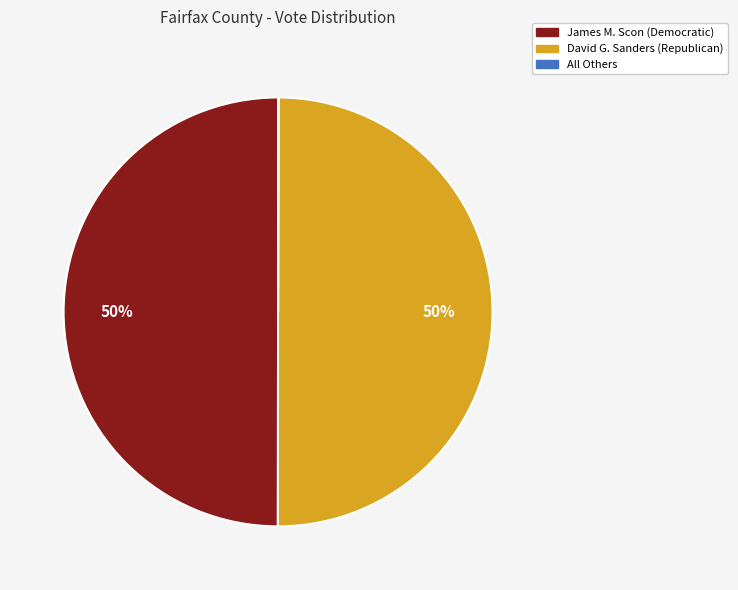

What percentage is the David G. Sanders (Republican) slice, to the nearest percent?

50%